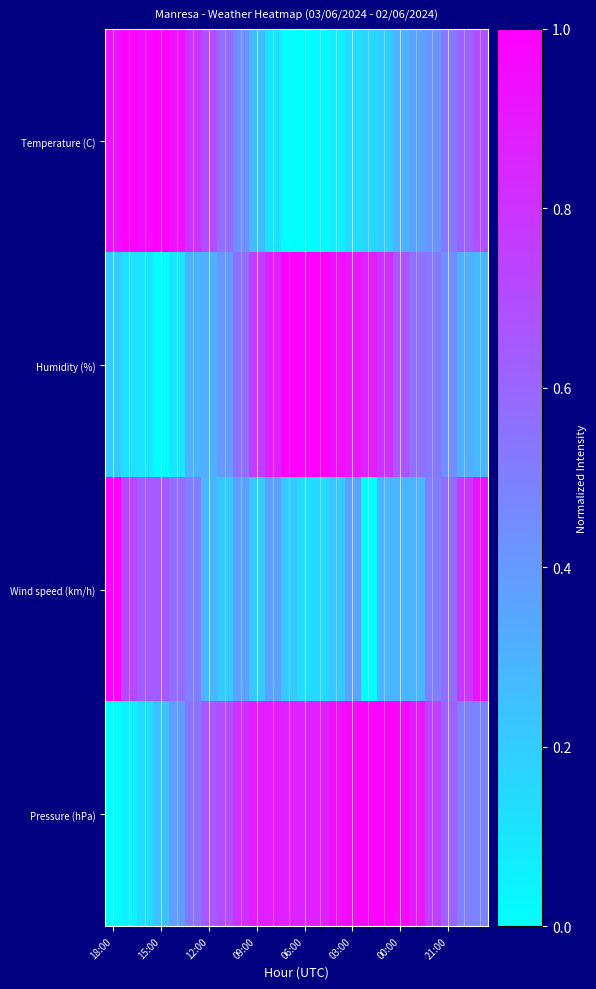

Reading left to right, what are all the values shown in this chart?

Temperature (C): 0.9	1.0	1.0	1.0	0.9	0.8	0.7	0.6	0.4	0.3	0.1	0.0	0.0	0.0	0.1	0.1	0.2	0.2	0.3	0.4	0.4	0.5	0.6	0.7
Humidity (%): 0.2	0.1	0.1	0.0	0.1	0.3	0.3	0.4	0.6	0.8	0.9	1.0	1.0	1.0	0.9	0.9	0.9	0.8	0.7	0.6	0.5	0.4	0.3	0.3
Wind speed (km/h): 1.0	0.7	0.6	0.6	0.6	0.5	0.3	0.2	0.4	0.2	0.4	0.2	0.1	0.1	0.2	0.4	0.0	0.3	0.3	0.3	0.5	0.6	0.8	0.9
Pressure (hPa): 0.0	0.1	0.1	0.2	0.4	0.5	0.7	0.7	0.8	0.9	0.9	0.9	0.9	0.9	0.9	1.0	1.0	1.0	1.0	0.9	0.7	0.6	0.5	0.5